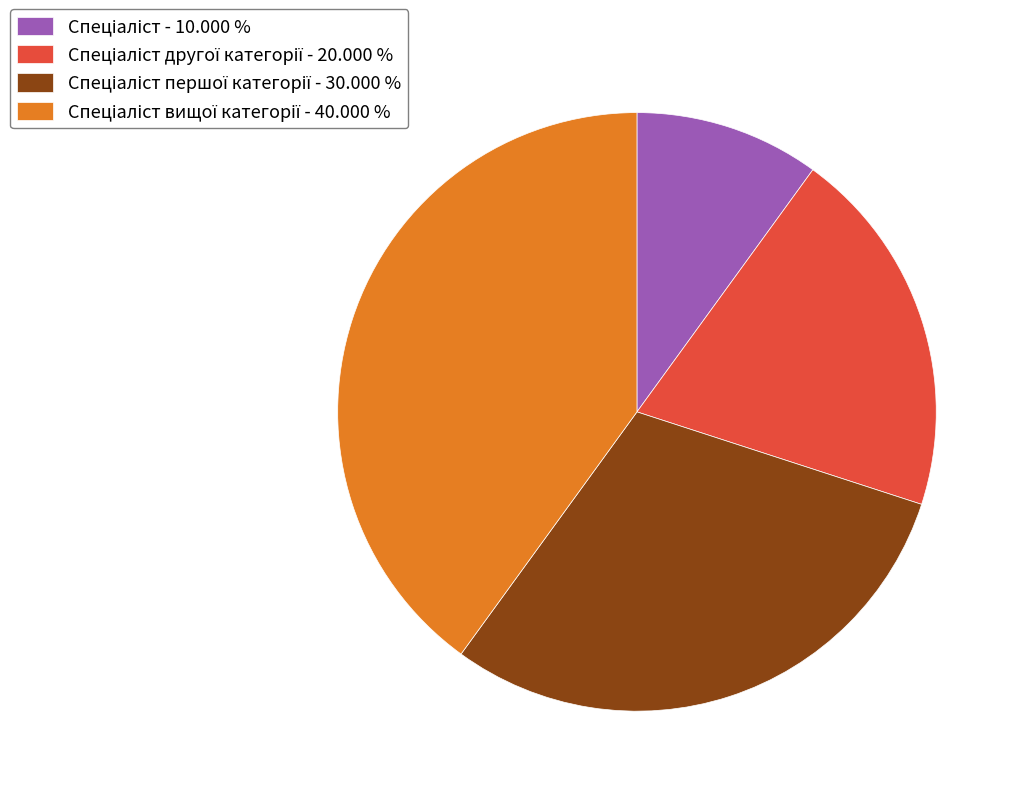

Is there any slice that represents more than half of the pie?

No